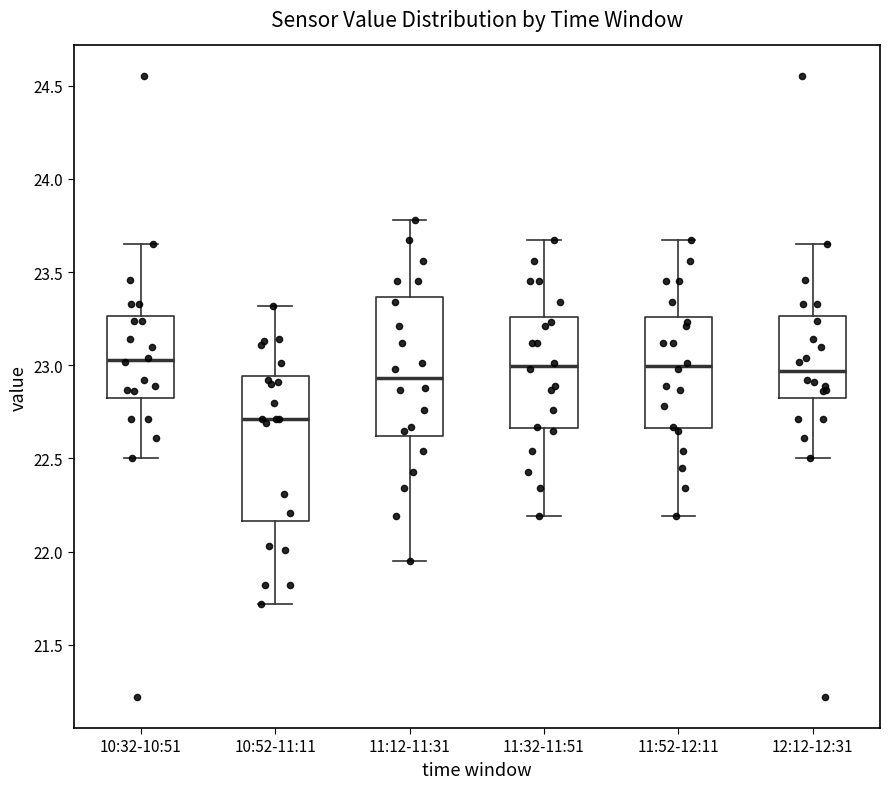

Reading left to right, transcribe this box plot: for each box, give where its median line is, the range the box spans, and where its two whiskers end, as read against the y-axis. The values are not printed on the chart, so give them approximately, as read against the axis.

10:32-10:51: median 23.05, box 22.80 to 23.25, whiskers 22.50 to 23.65
10:52-11:11: median 22.70, box 22.15 to 22.95, whiskers 21.70 to 23.30
11:12-11:31: median 22.95, box 22.60 to 23.35, whiskers 21.95 to 23.80
11:32-11:51: median 23.00, box 22.65 to 23.25, whiskers 22.20 to 23.65
11:52-12:11: median 23.00, box 22.65 to 23.25, whiskers 22.20 to 23.65
12:12-12:31: median 22.95, box 22.80 to 23.25, whiskers 22.50 to 23.65